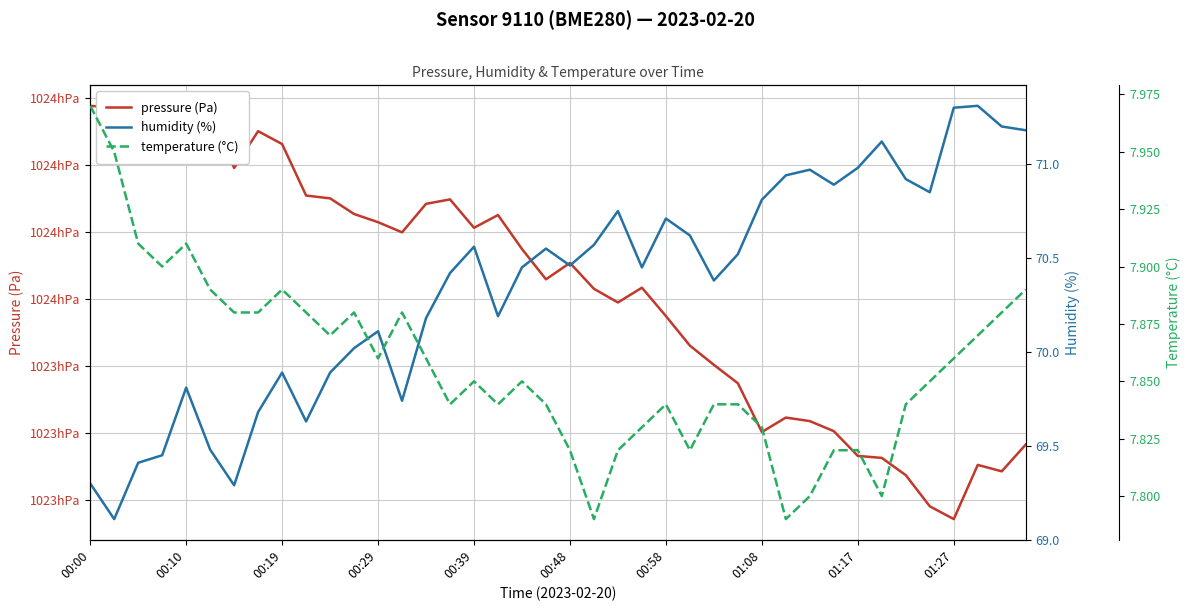

The humidity (%) series shows 32.8 at 18. True or false?

False